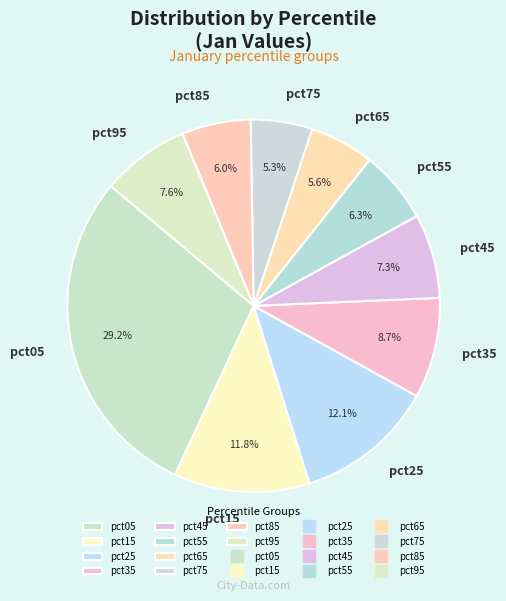

What percentage is the pct65 slice, to the nearest percent?

6%